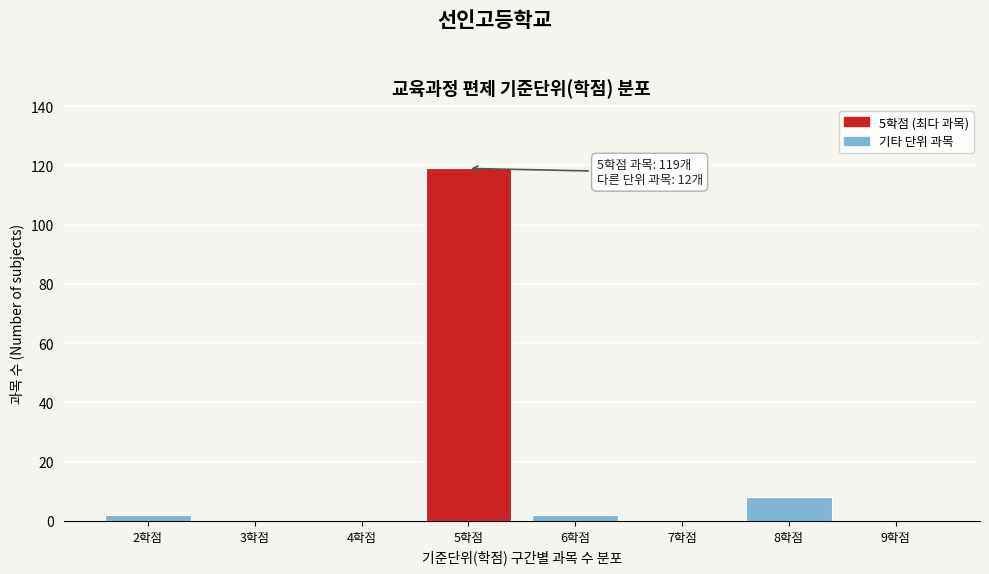

Over which range of the x-axis is the bar tallest?

4.5 to 5.5